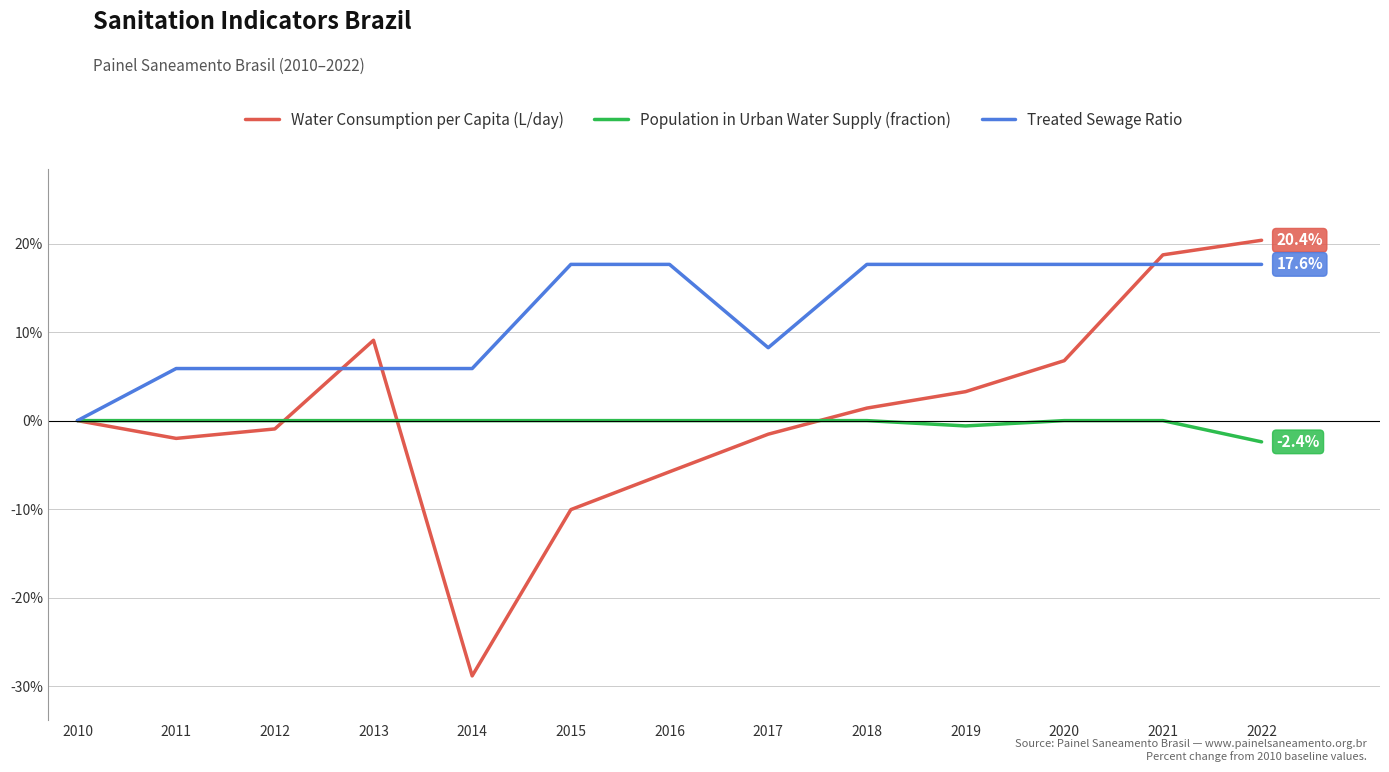

Which series changed the most between 2014 and 2018?

Water Consumption per Capita (L/day)